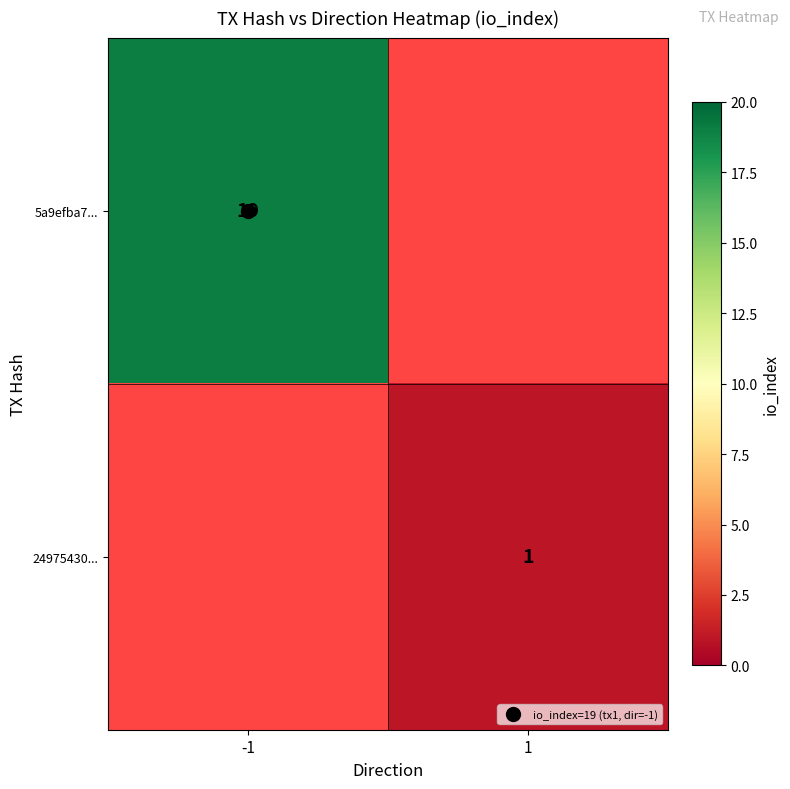

How many values in 5a9efba7... are above zero?

1